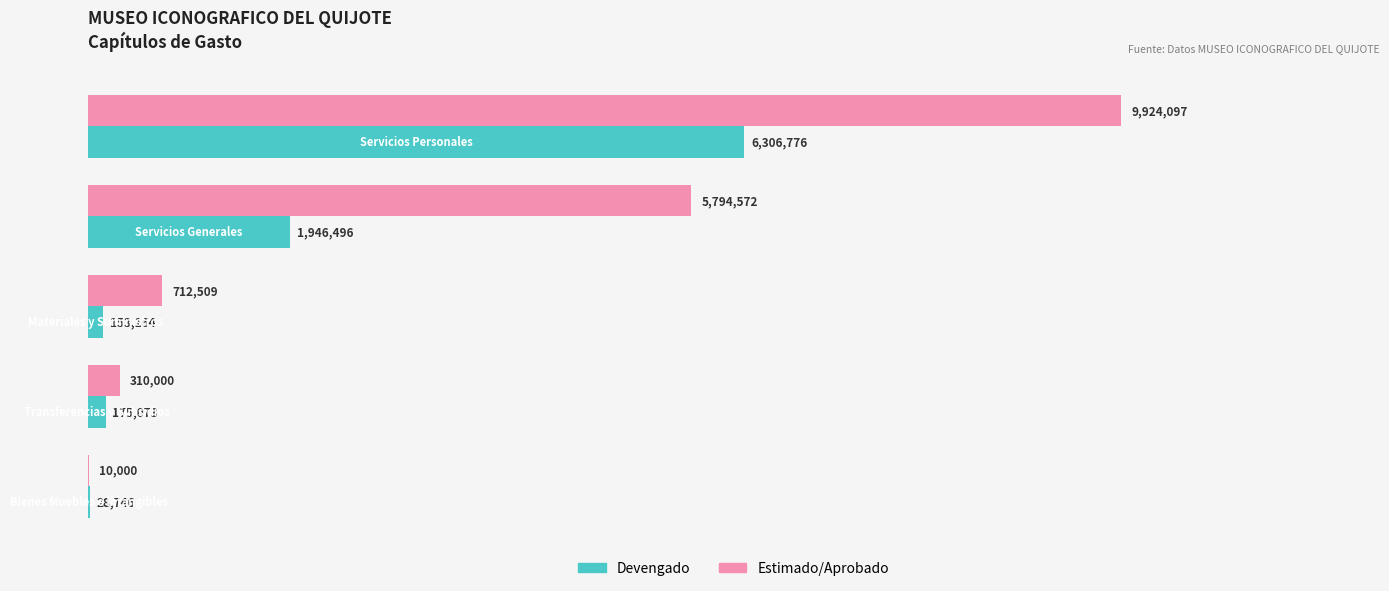

What are all the series names shown in the legend?

Devengado, Estimado/Aprobado